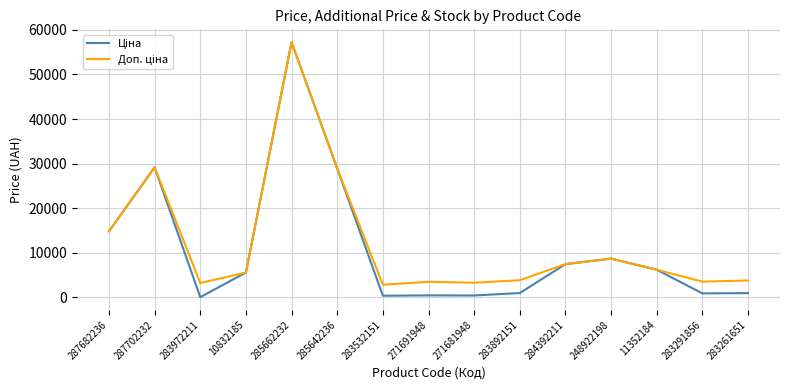

What is the maximum value shown in the chart?

57258.0